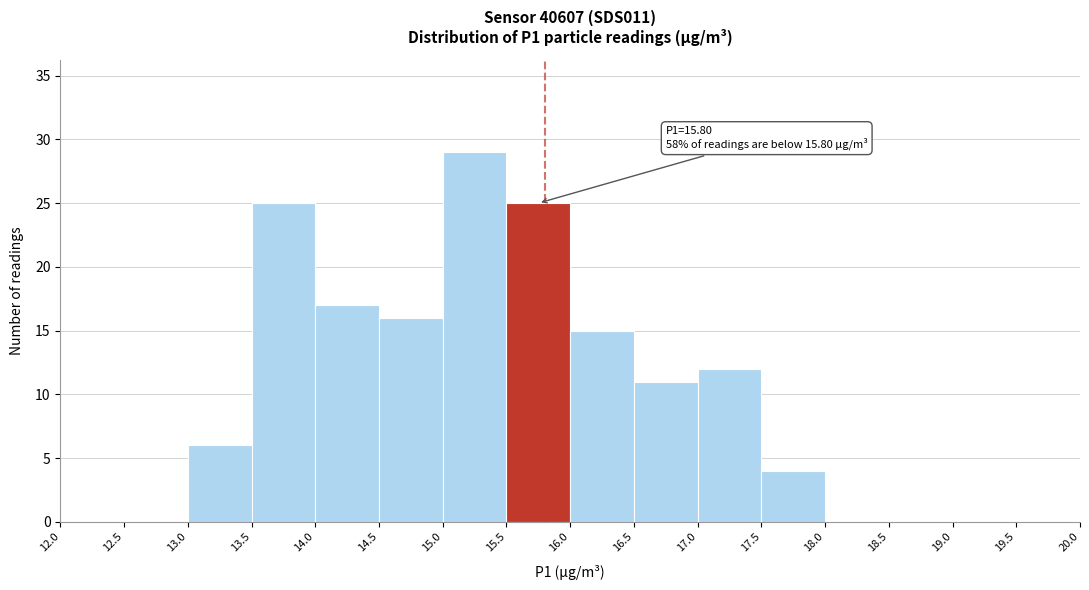

Over which range of the x-axis is the bar tallest?

15.0 to 15.5